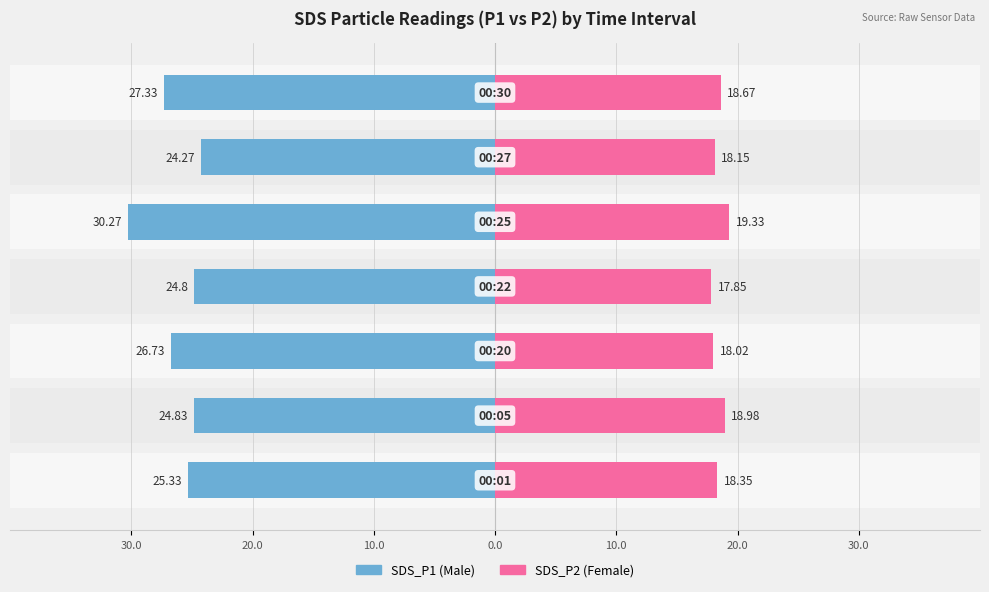

What is the minimum value for Female?

17.9